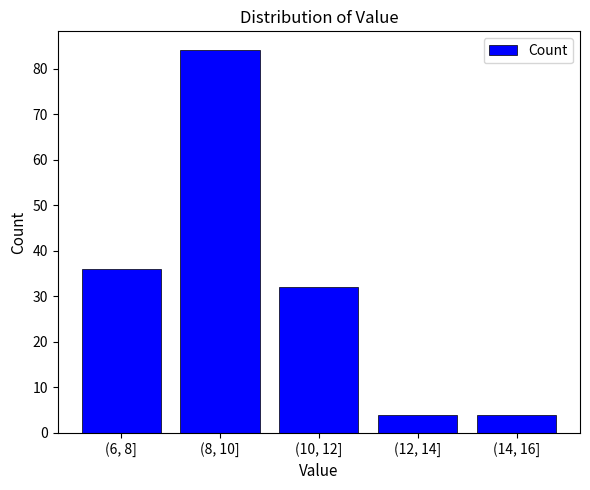

Reading left to right, extract all data points from this chart.

(6, 8]=36	(8, 10]=84	(10, 12]=32	(12, 14]=4	(14, 16]=4